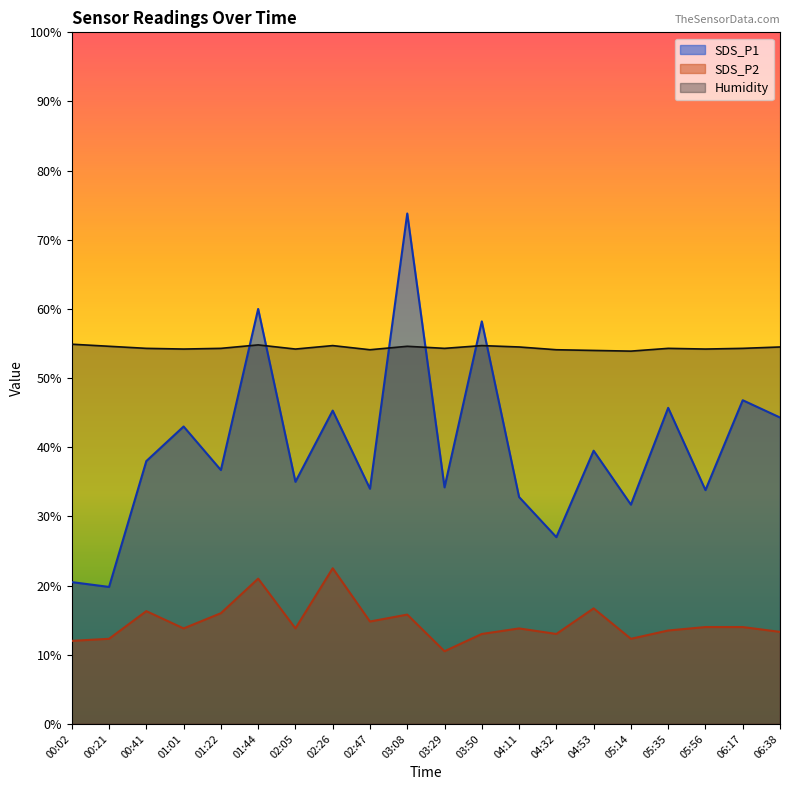

How many lines are shown in the chart?

3